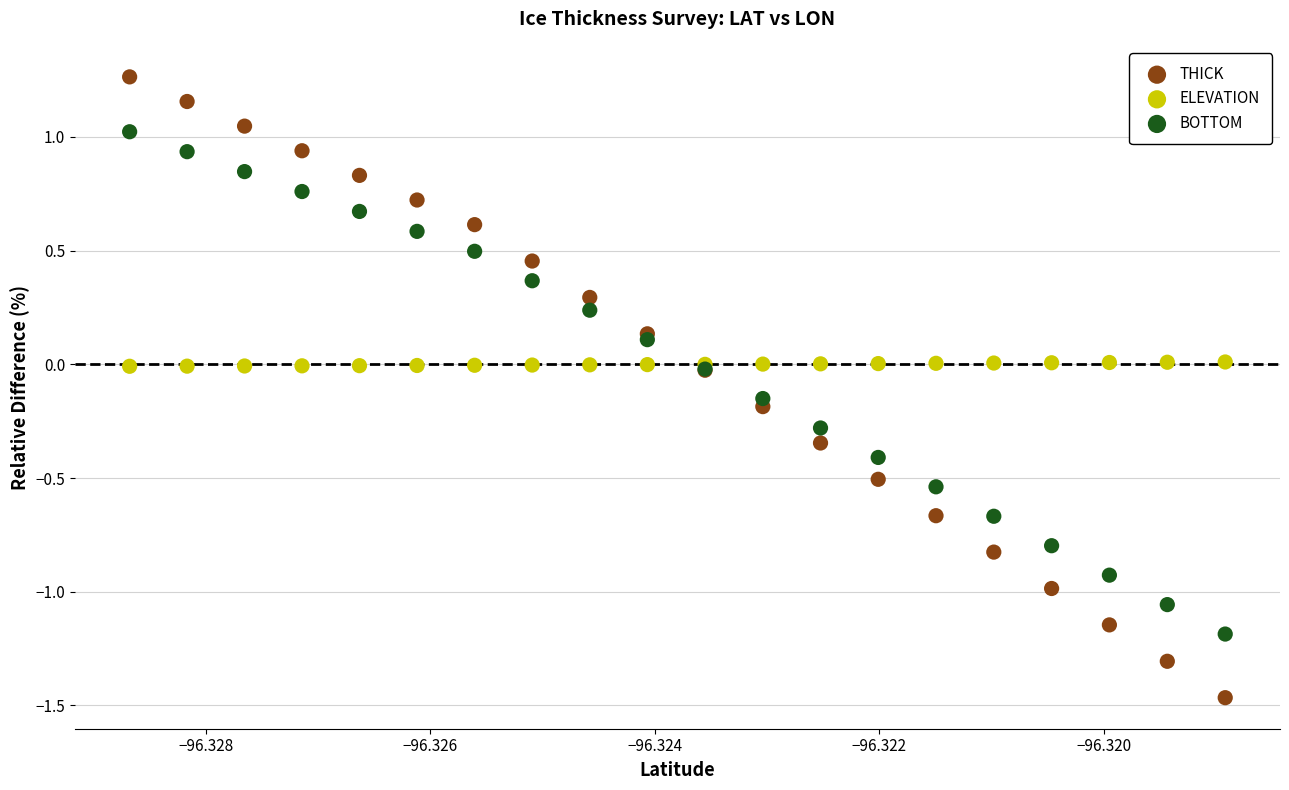

Which series reaches the maximum Y coordinate?

THICK